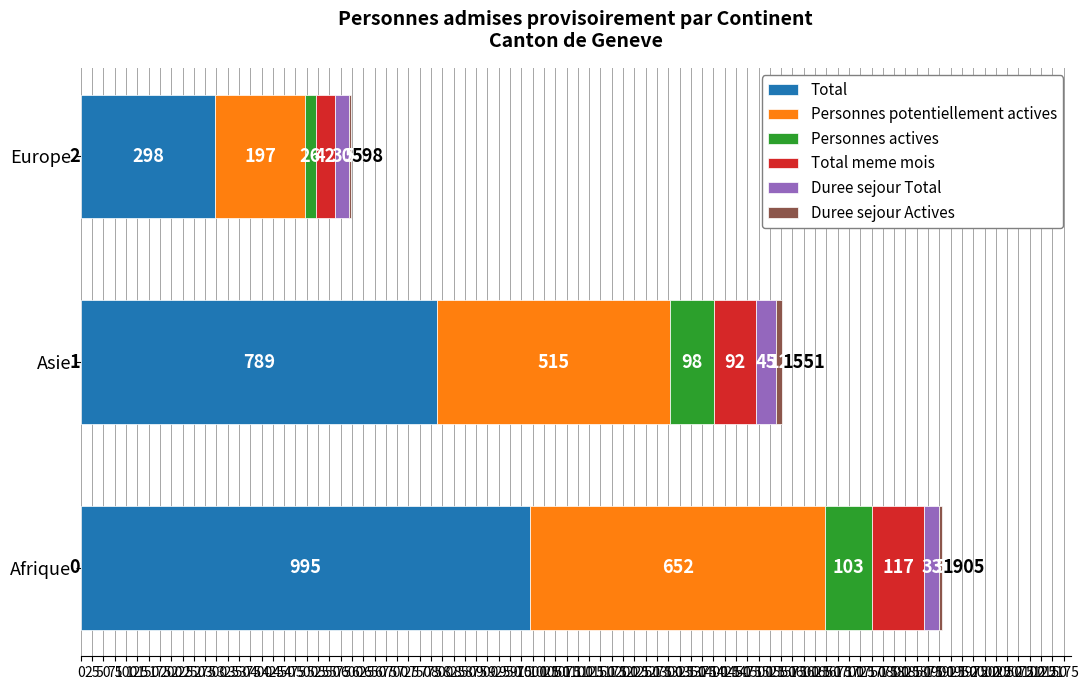

How many data points does each series have?

3